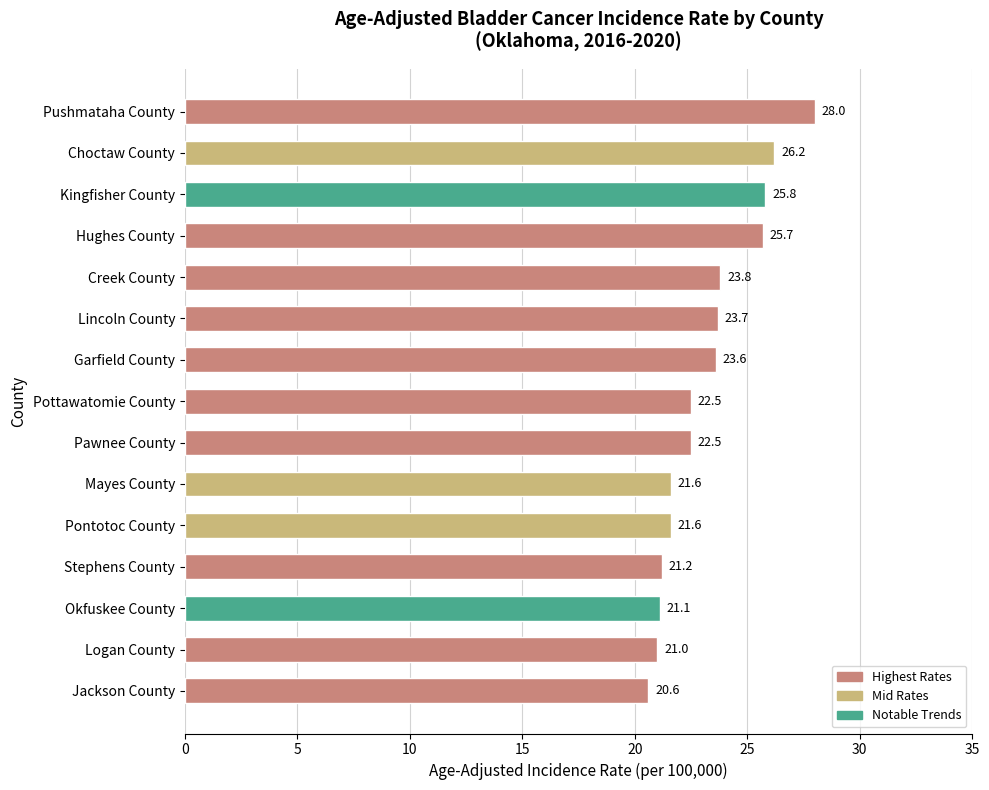

Reading top to bottom, transcribe all the data shown in this chart.

28.0	26.2	25.8	25.7	23.8	23.7	23.6	22.5	22.5	21.6	21.6	21.2	21.1	21.0	20.6